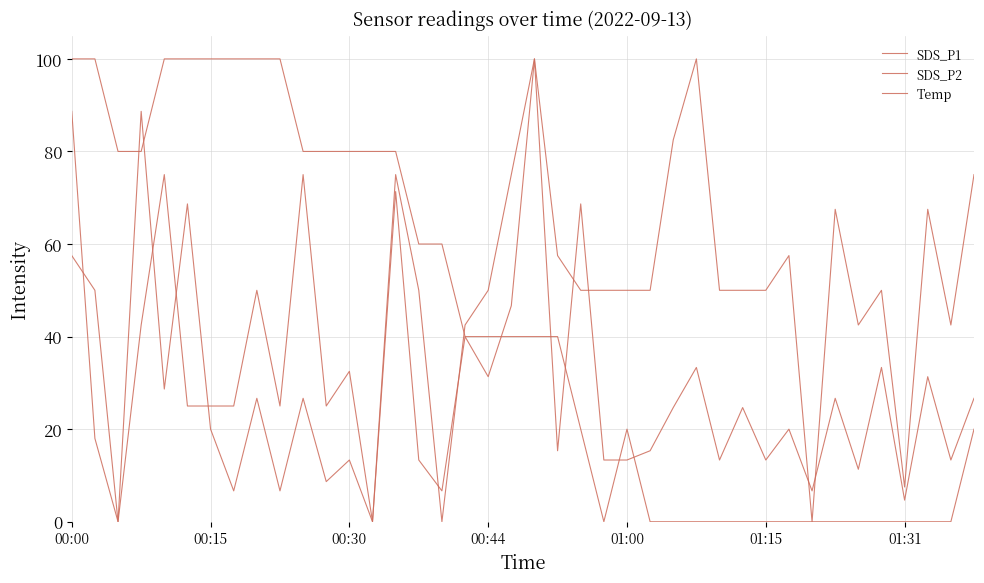

At which category is the sum across all series the highest?

00:00